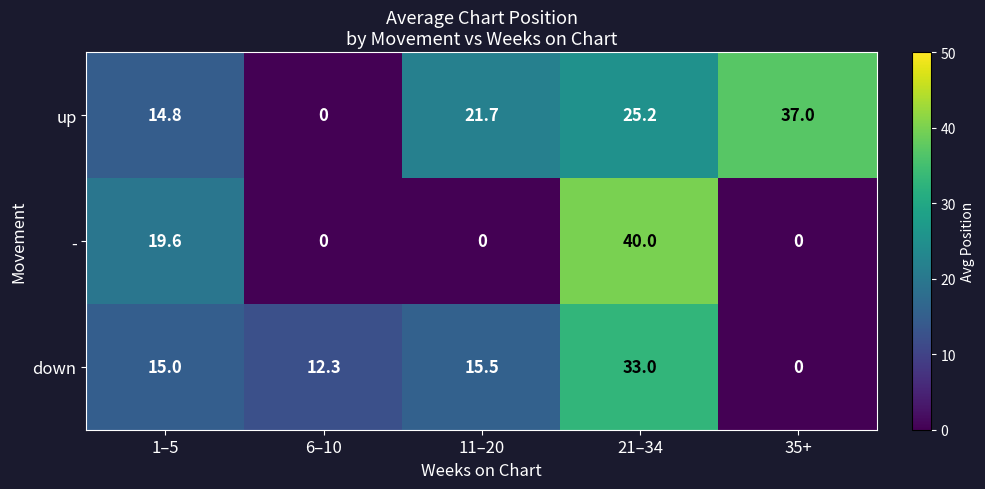

Reading left to right, what are all the values shown in this chart?

up: 14.8	0.0	21.7	25.2	37.0
-: 19.6	0.0	0.0	40.0	0.0
down: 15.0	12.3	15.5	33.0	0.0